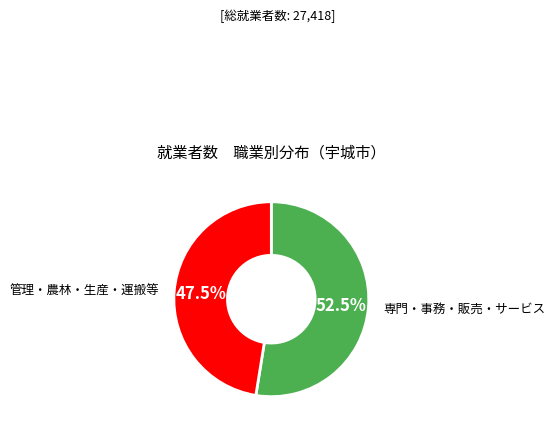

Is there any slice that represents more than half of the pie?

Yes